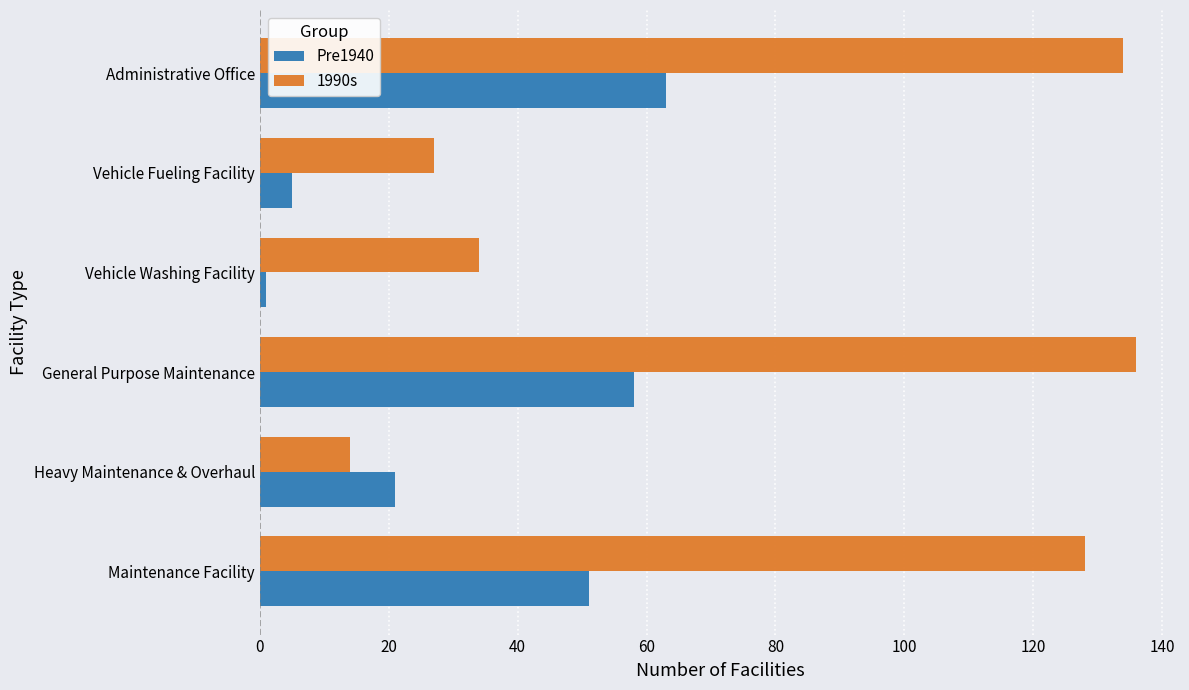

At General Purpose Maintenance, list the series in order from smallest to largest.

Pre1940, 1990s